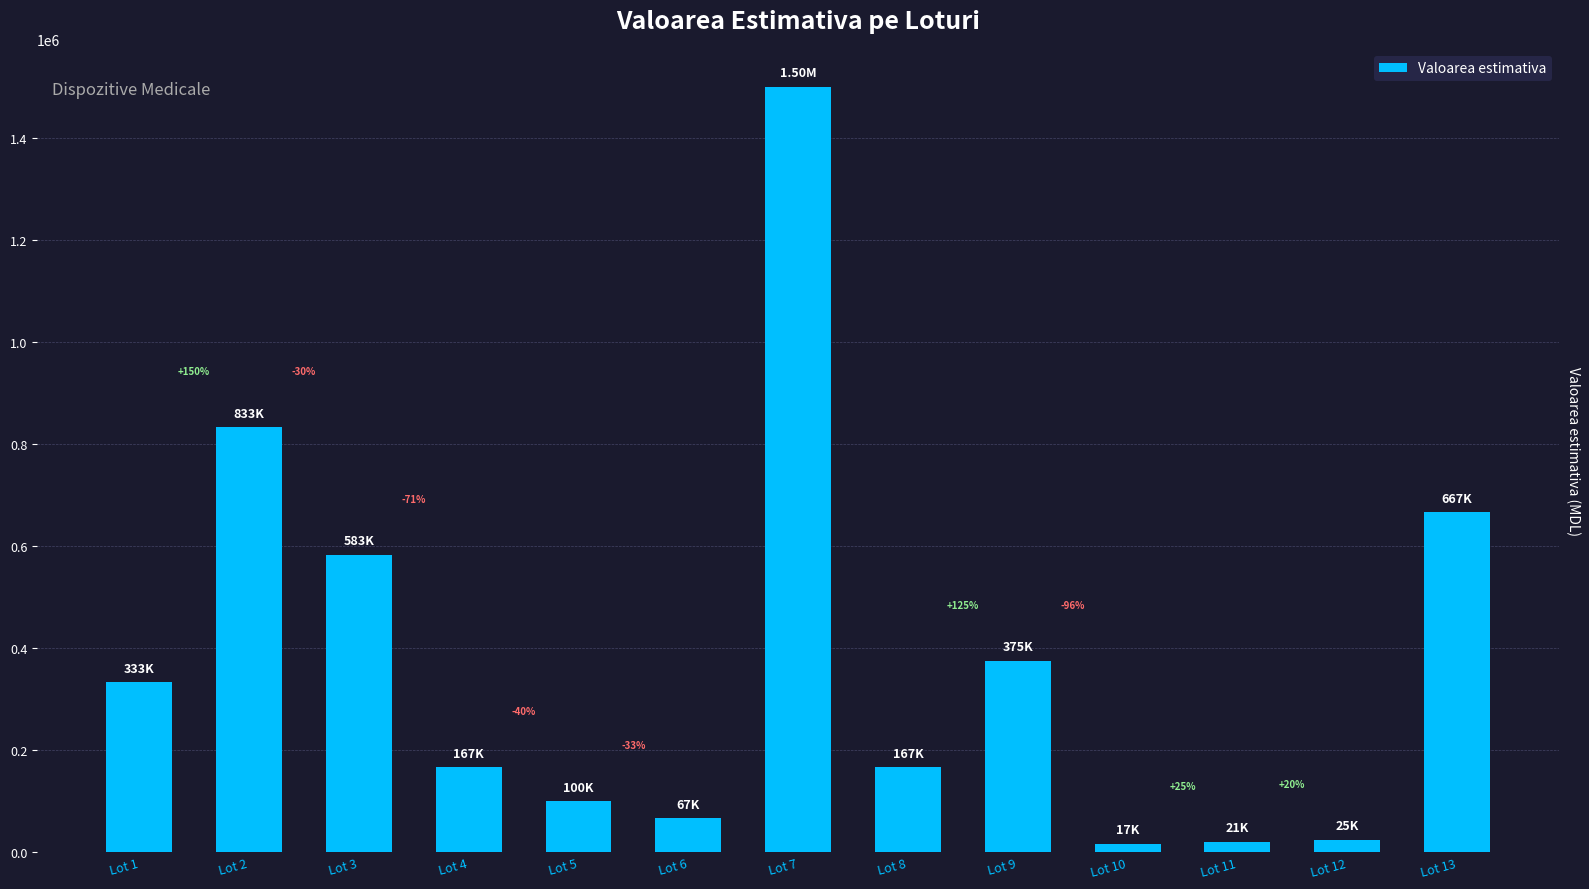

Reading left to right, extract all data points from this chart.

Lot 1=333333.3	Lot 2=833333.3	Lot 3=583333.3	Lot 4=166666.7	Lot 5=100000.0	Lot 6=66666.7	Lot 7=1500000.0	Lot 8=166666.7	Lot 9=375000.0	Lot 10=16666.7	Lot 11=20833.3	Lot 12=25000.0	Lot 13=666666.7